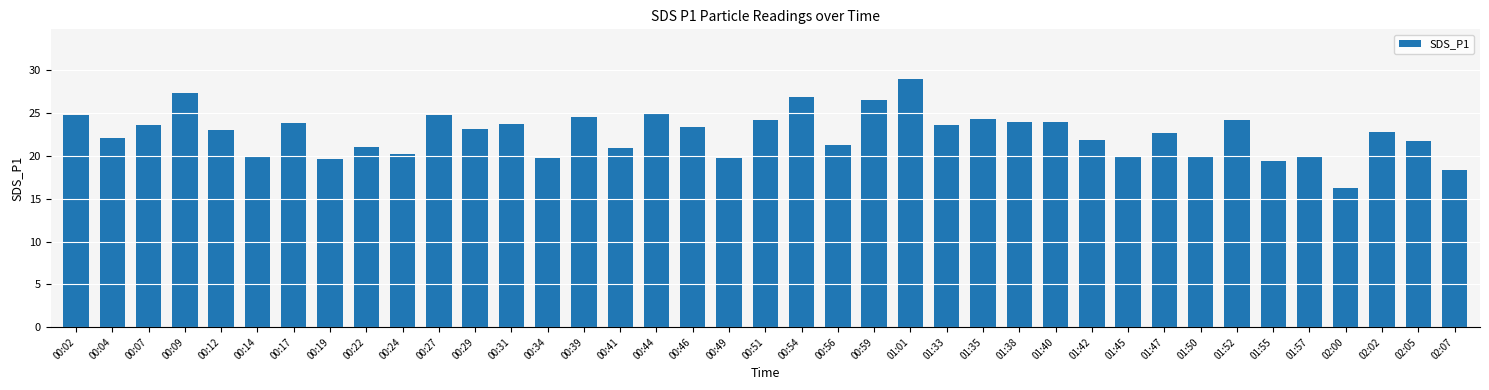

Which label corresponds to the smallest value in the chart?

02:00